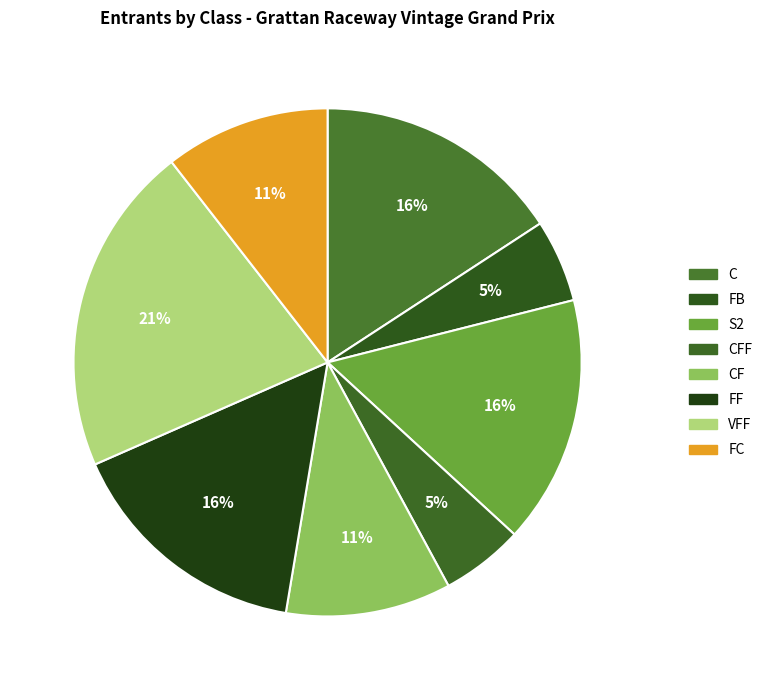

To the nearest percent, what portion does CFF represent?

5%